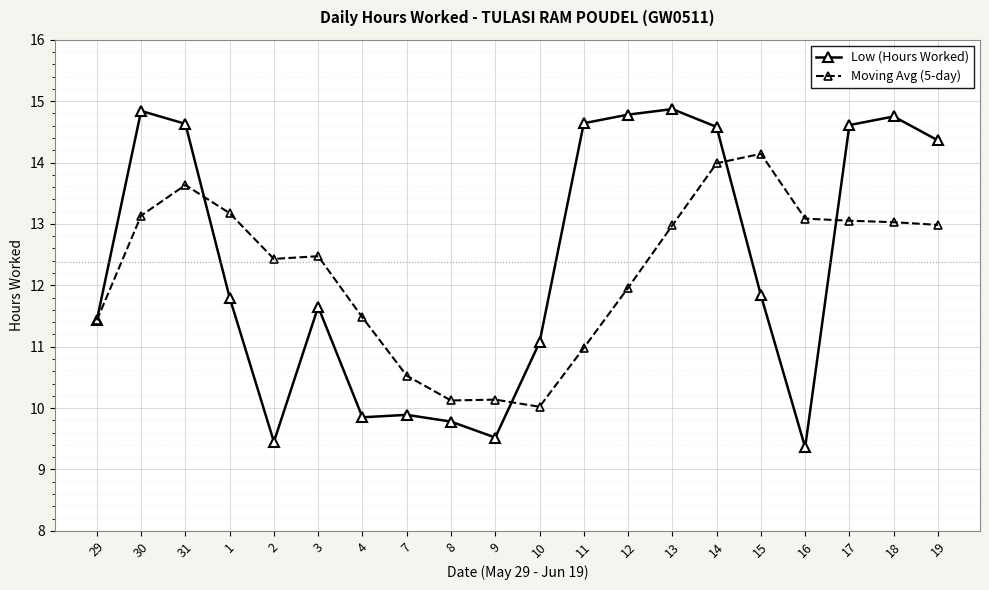

What is the minimum value shown in the chart?

9.4